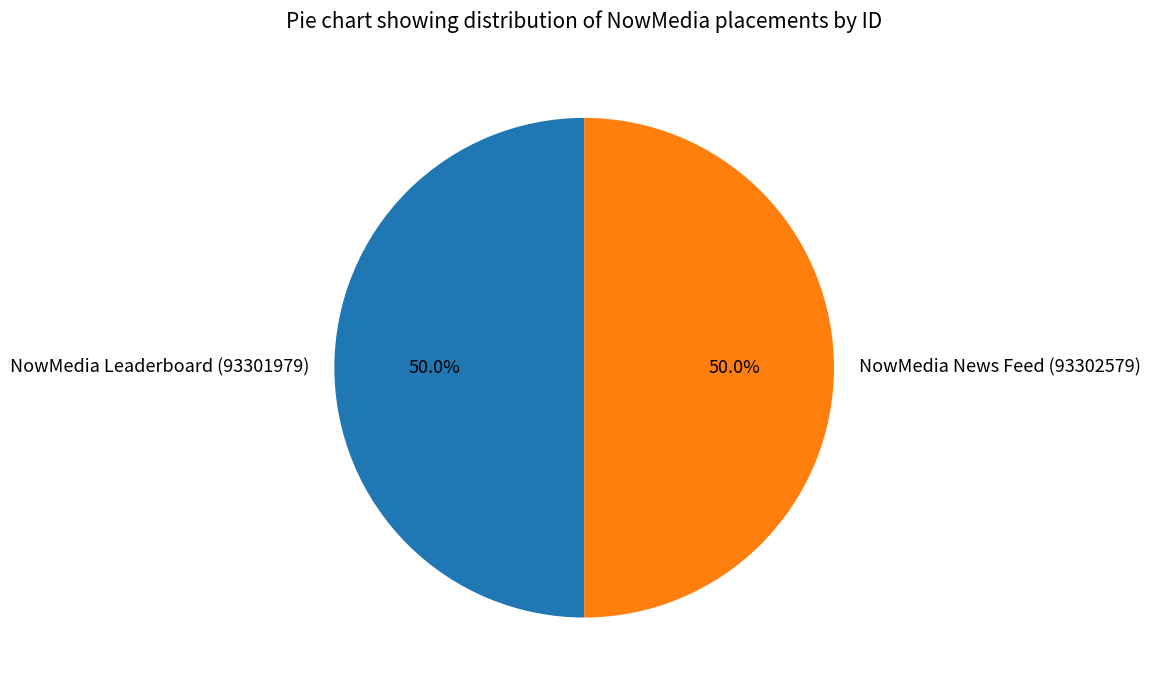

Combined, what portion of the pie is NowMedia Leaderboard (93301979) and NowMedia News Feed (93302579)?

100.0%